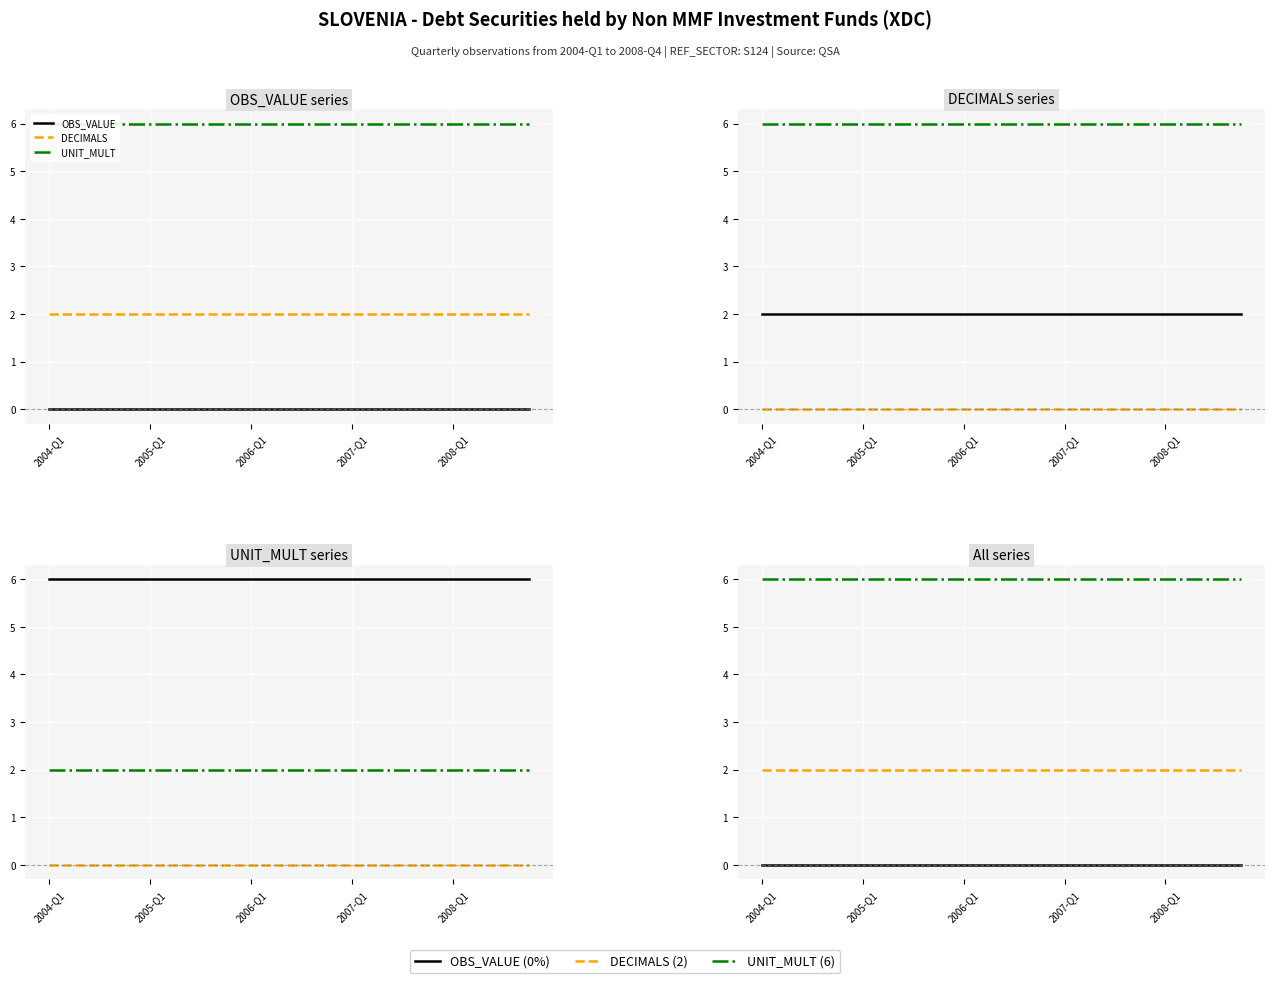

Which label corresponds to the smallest value in the chart?

2004-Q1